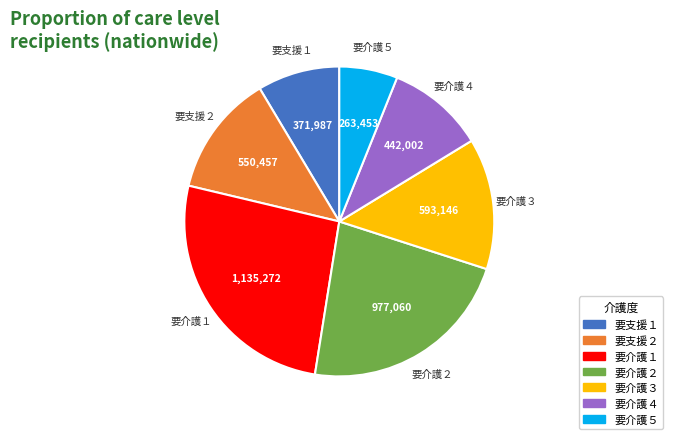

Is the sum of 要支援２ and 要介護２ greater than half?

No